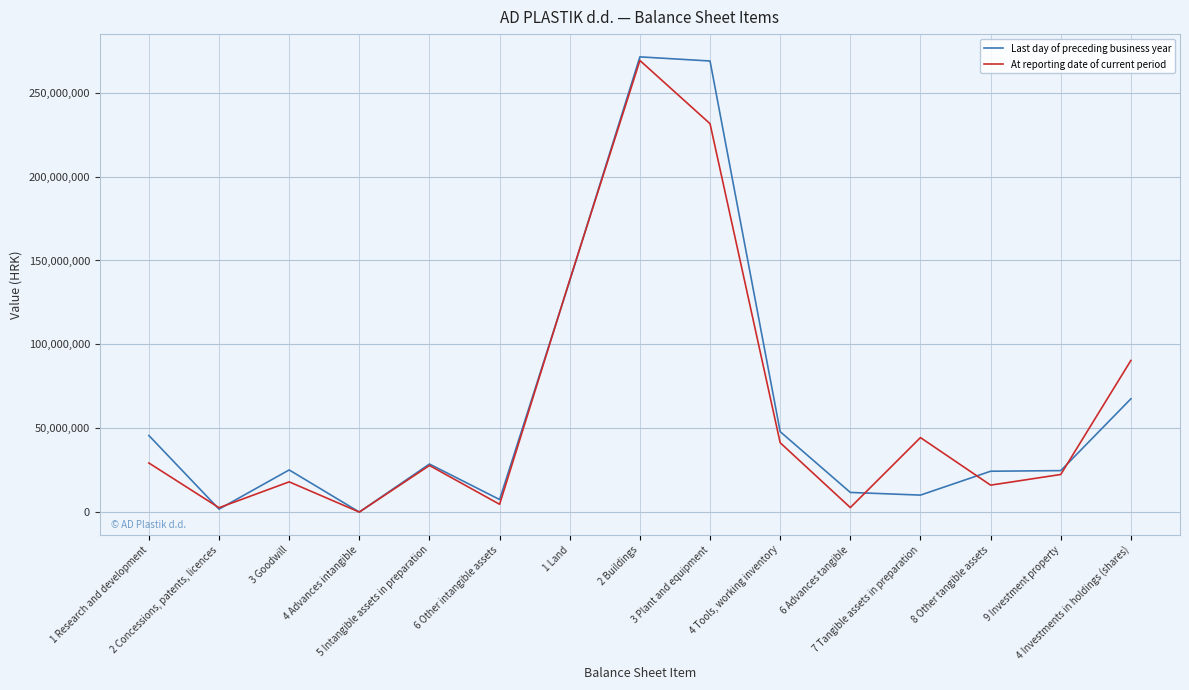

How many interior local valleys does the At reporting date of current period series have?

5